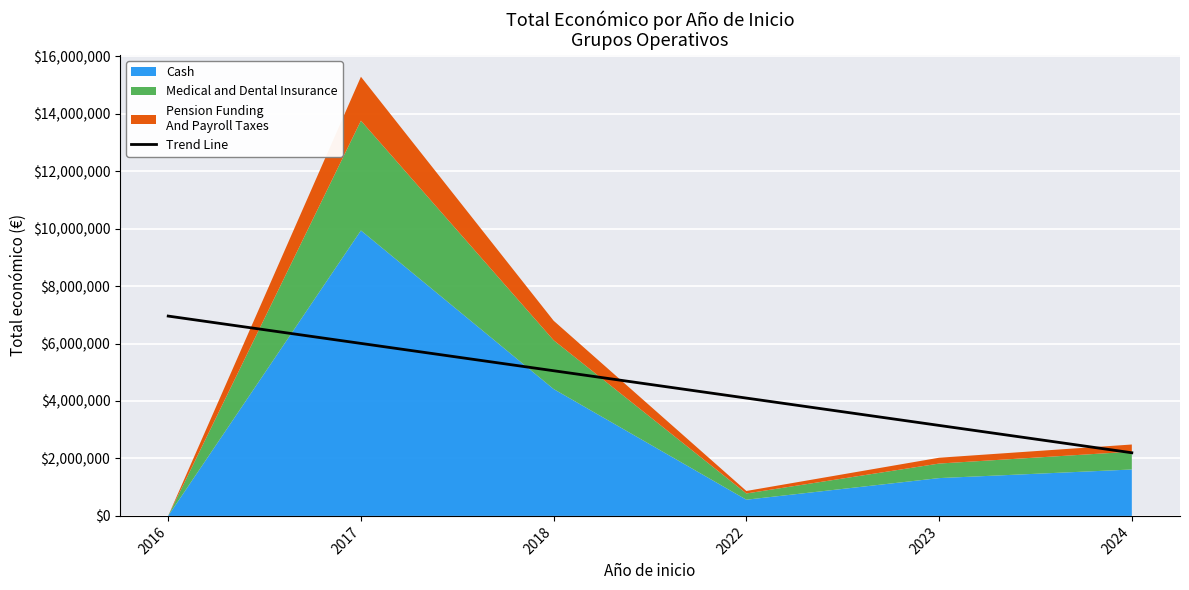

Between 2016 and 2024, which is larger?

2016